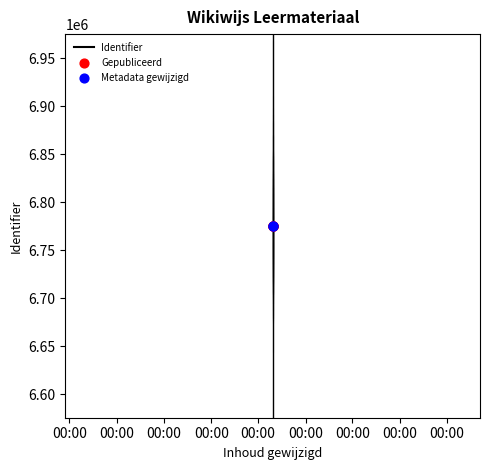

Between 2021-08-26 12:45:31 and 2021-08-26 12:45:31, which is larger?

2021-08-26 12:45:31